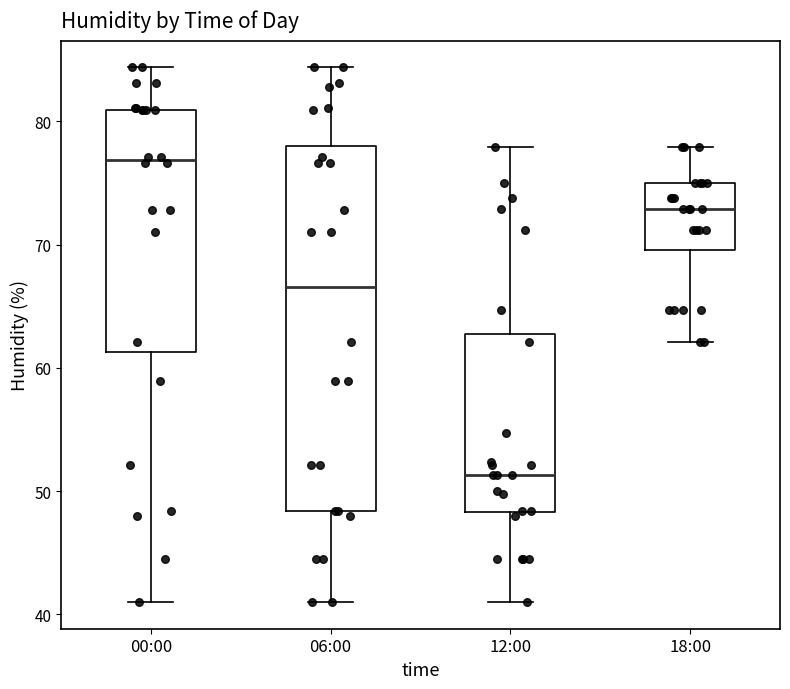

Reading left to right, read every box against the y-axis: the position of its median line, the range the box covers, and the ends of its whiskers. The values are not printed on the chart, so give them approximately, as read against the axis.

00:00: median 77, box 61 to 81, whiskers 41 to 84
06:00: median 67, box 48 to 78, whiskers 41 to 84
12:00: median 51, box 48 to 63, whiskers 41 to 78
18:00: median 73, box 70 to 75, whiskers 62 to 78